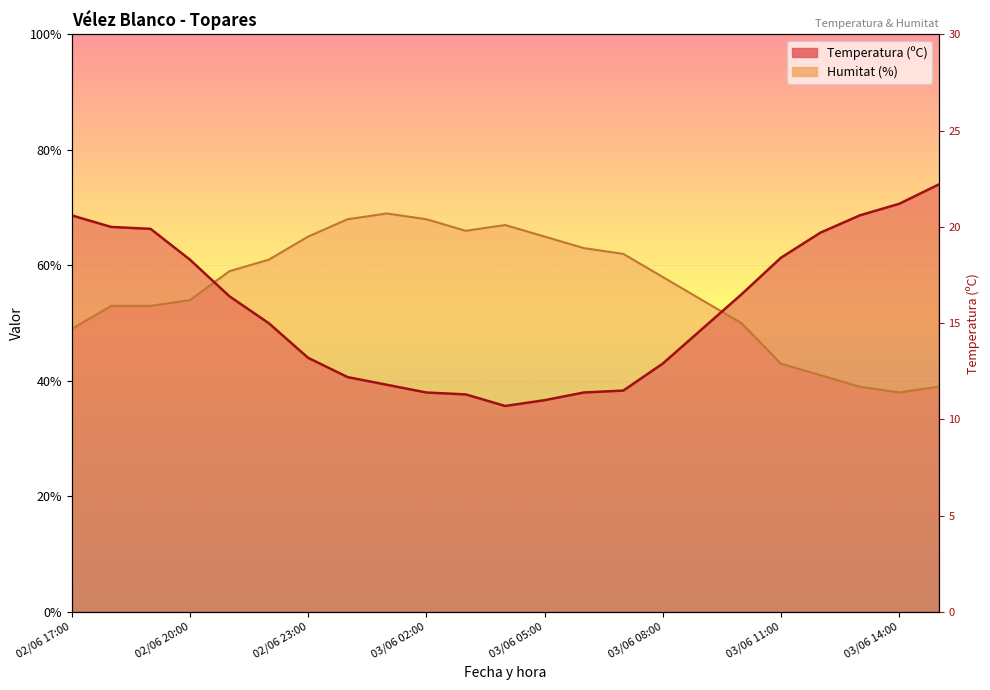

Where does the Temperatura (ºC) series first go above 50?

02/06 17:00